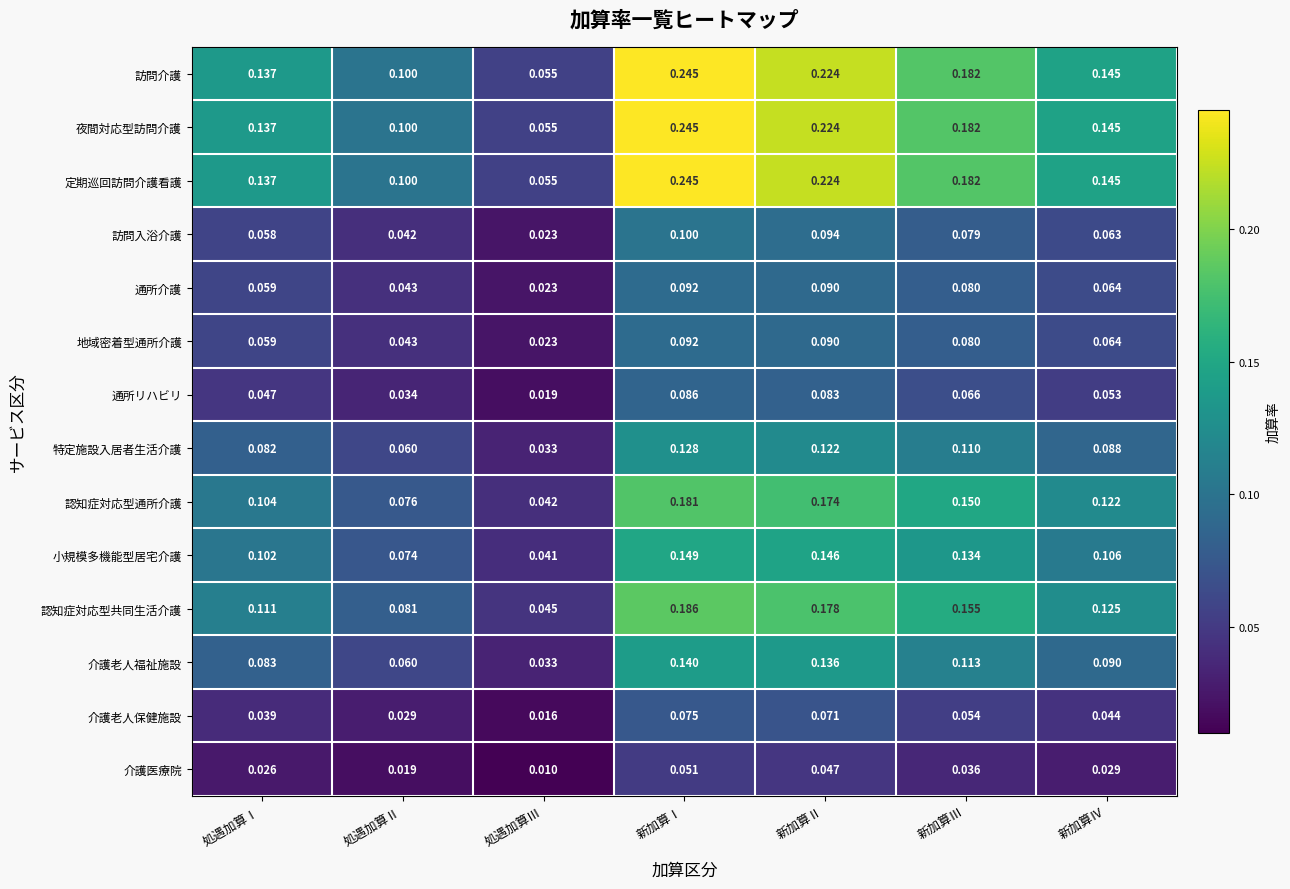

Is the value of 訪問入浴介護 at 処遇加算Ⅱ greater than the value of 介護老人福祉施設 at 処遇加算Ⅱ?

No